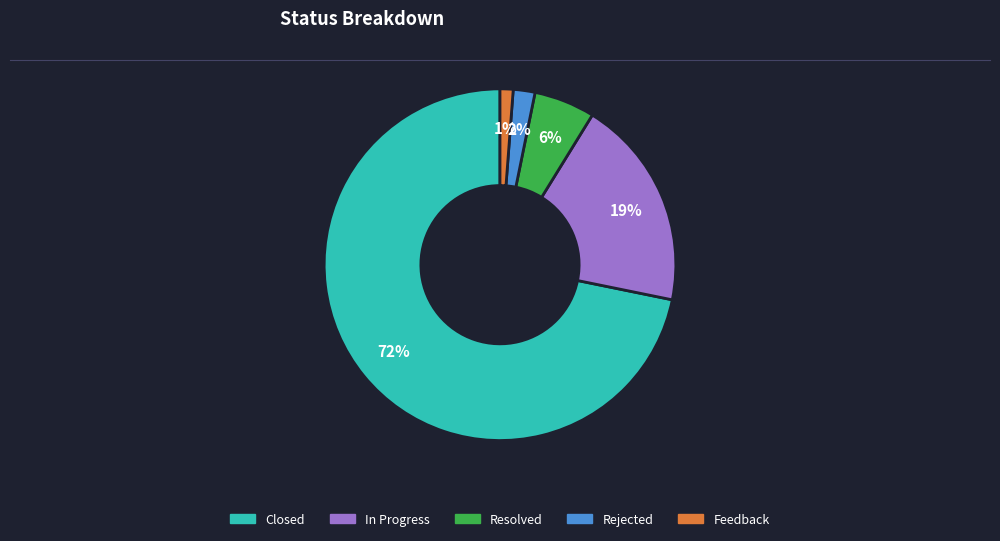

To the nearest percent, what portion does In Progress represent?

19%